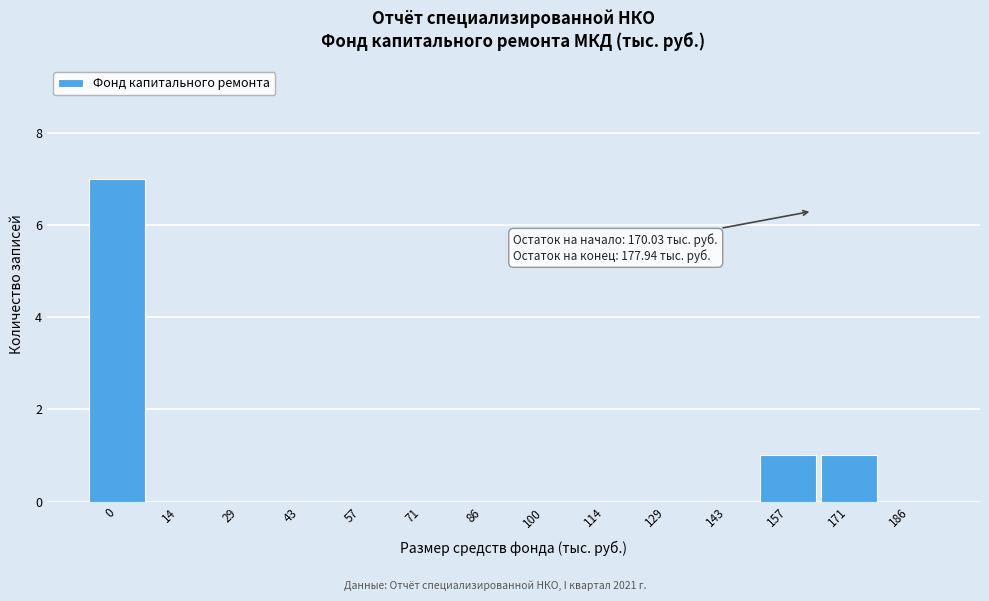

Reading left to right, list all the values displayed in this chart.

0=7	14=0	29=0	43=0	57=0	71=0	86=0	100=0	114=0	129=0	143=0	157=1	171=1	186=0